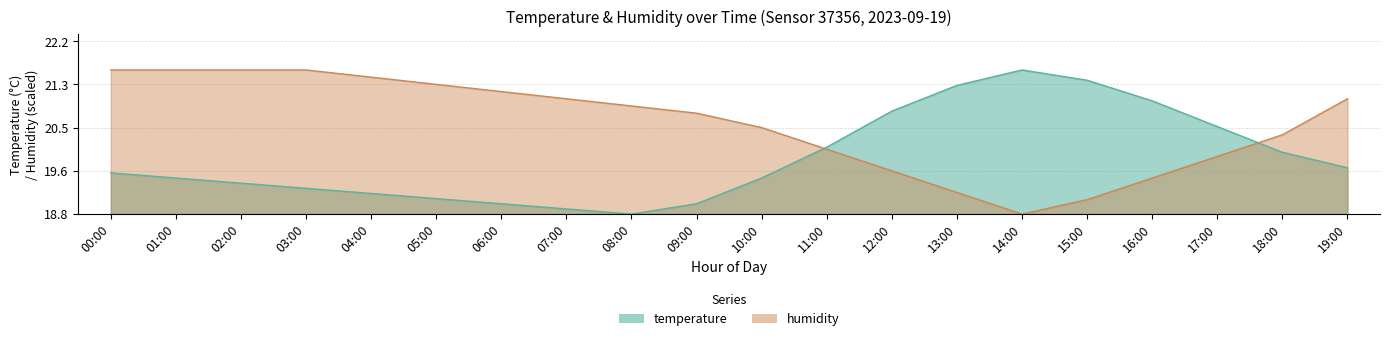

Is the value of humidity at 07:00 greater than the value of temperature at 12:00?

Yes